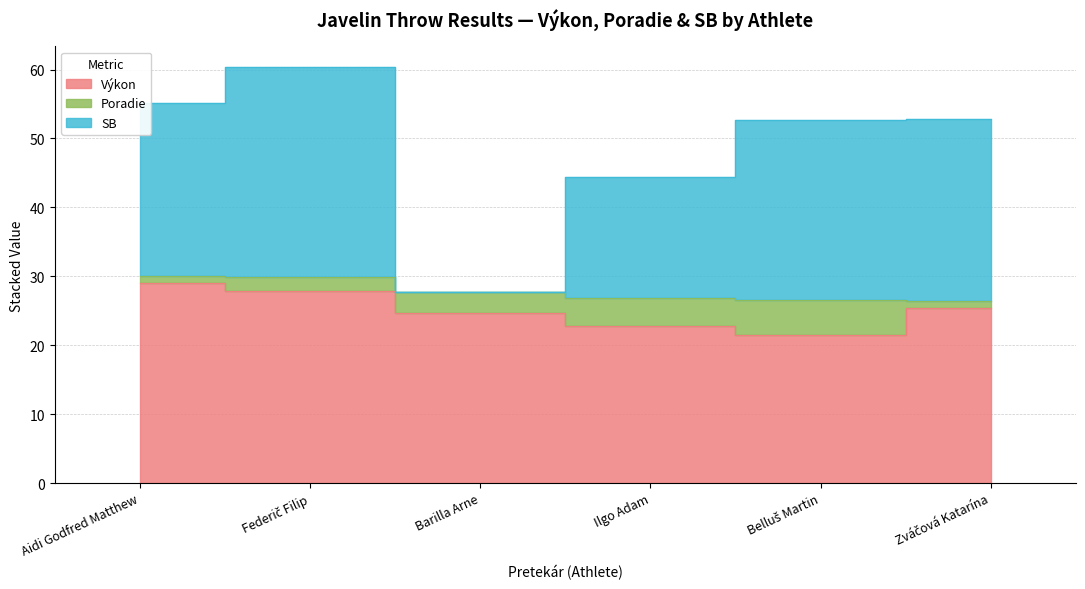

Between Aidi Godfred Matthew and Barilla Arne, which series saw the biggest shift?

SB